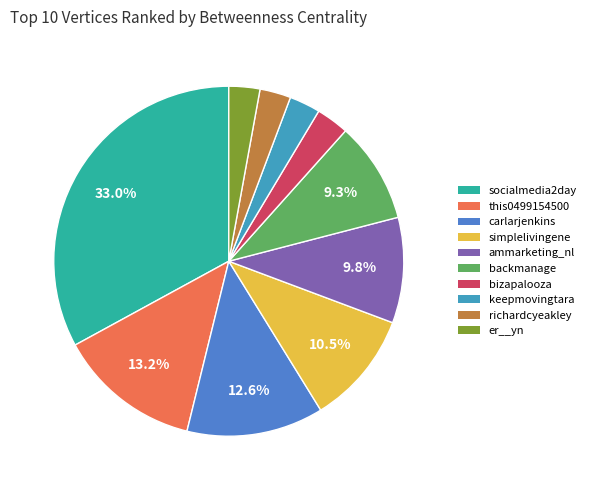

Is there any slice that represents more than half of the pie?

No